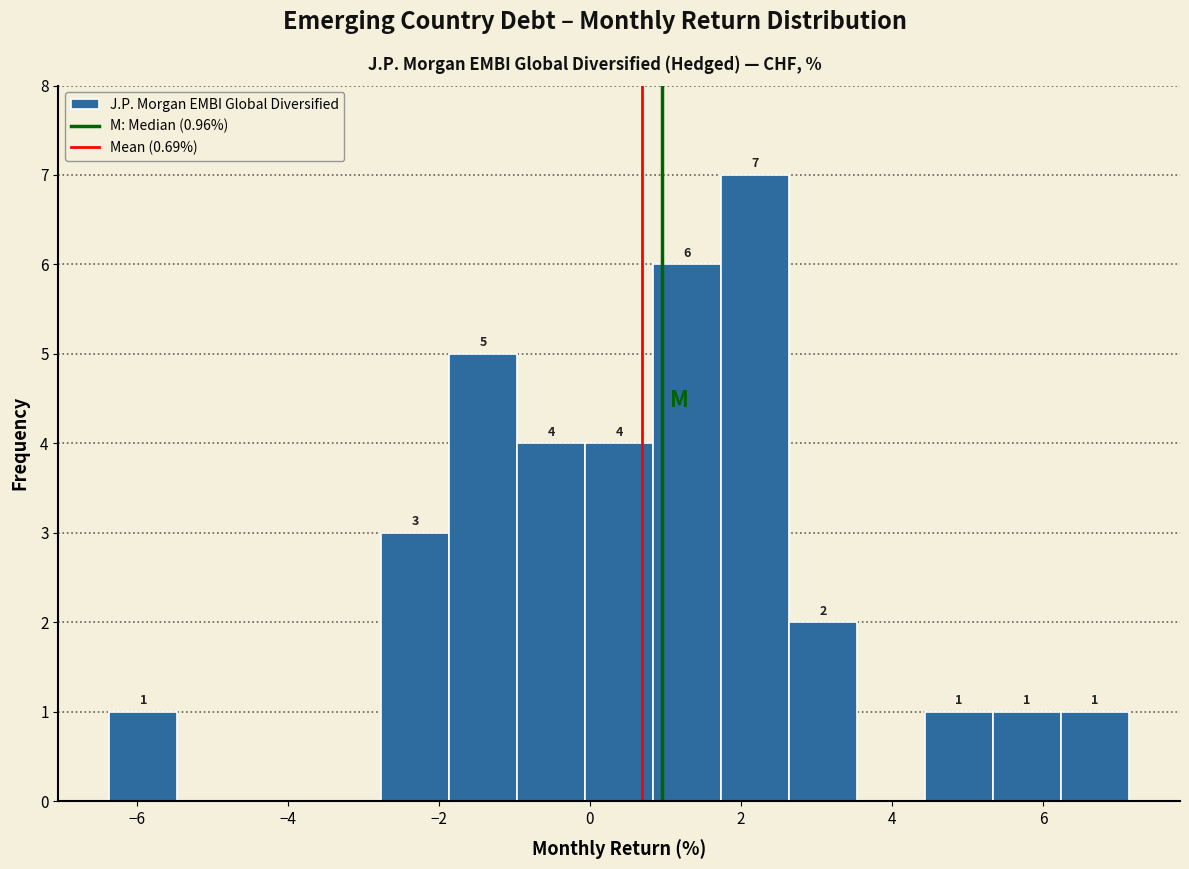

Over which range of the x-axis is the bar tallest?

1.74 to 2.64